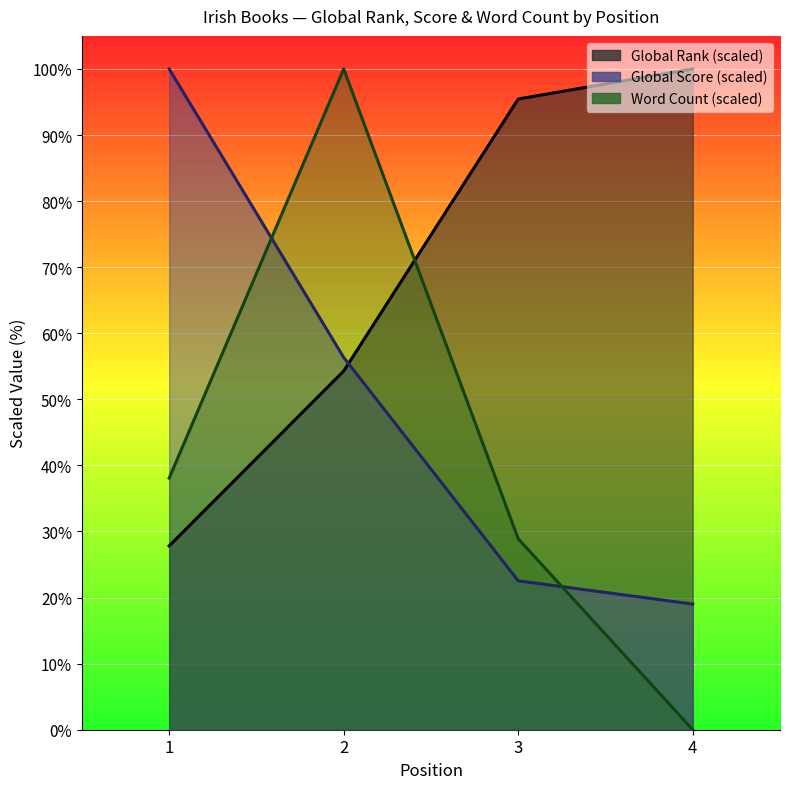

At which label does Global Score reach its minimum?

4